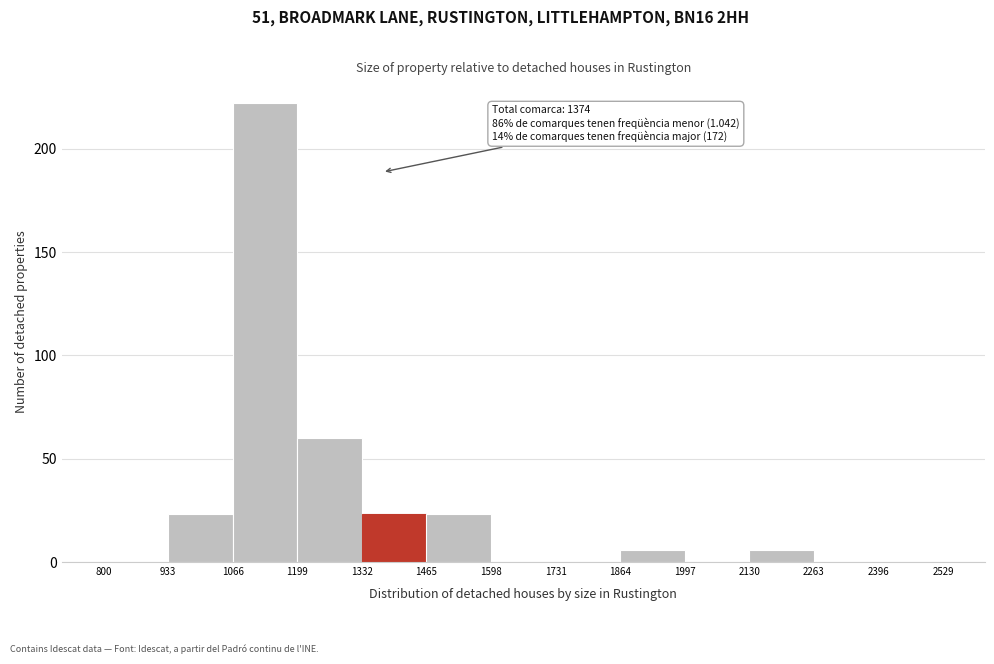

Which range on the x-axis has the tallest bar?

1066 to 1199